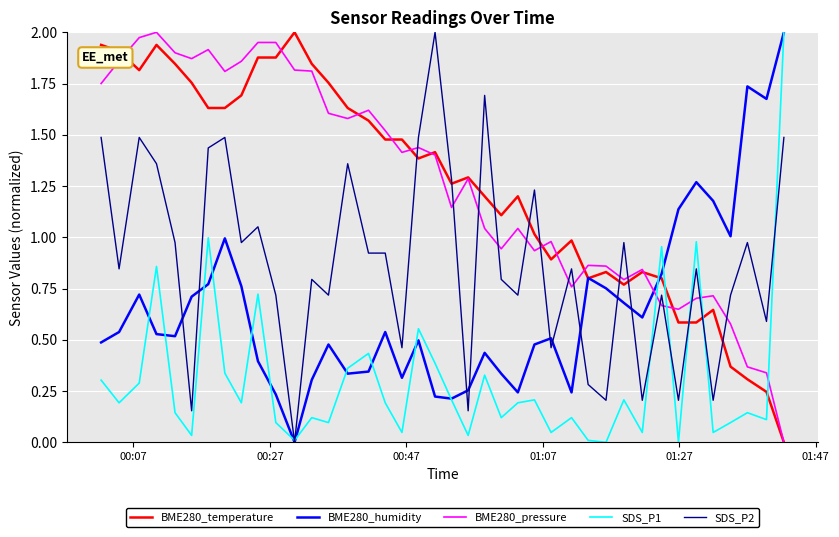

What is the sum of all SDS_P2 values?

35.2